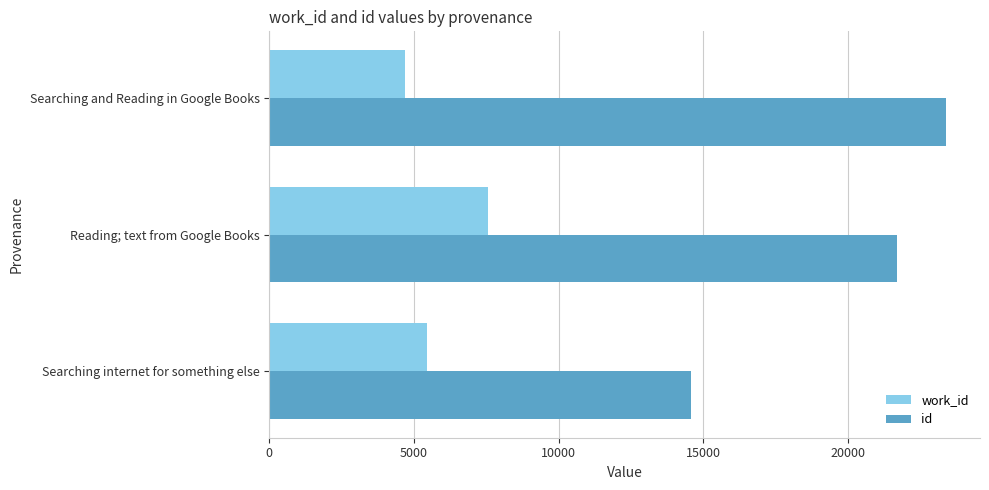

At which category does the chart reach its minimum across all series?

Searching and Reading in Google Books